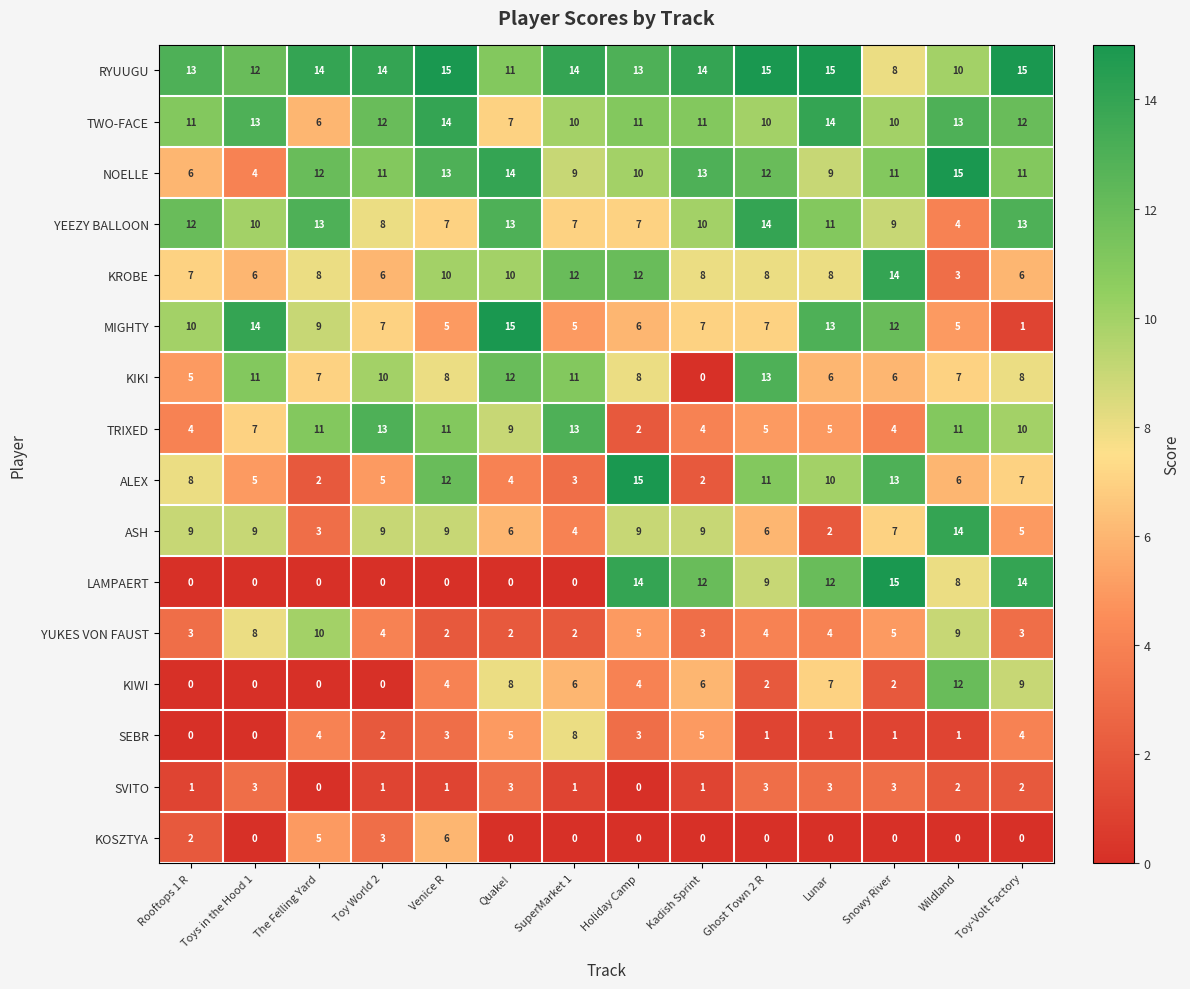

Count the TWO-FACE values in the range 10 to 13.

10